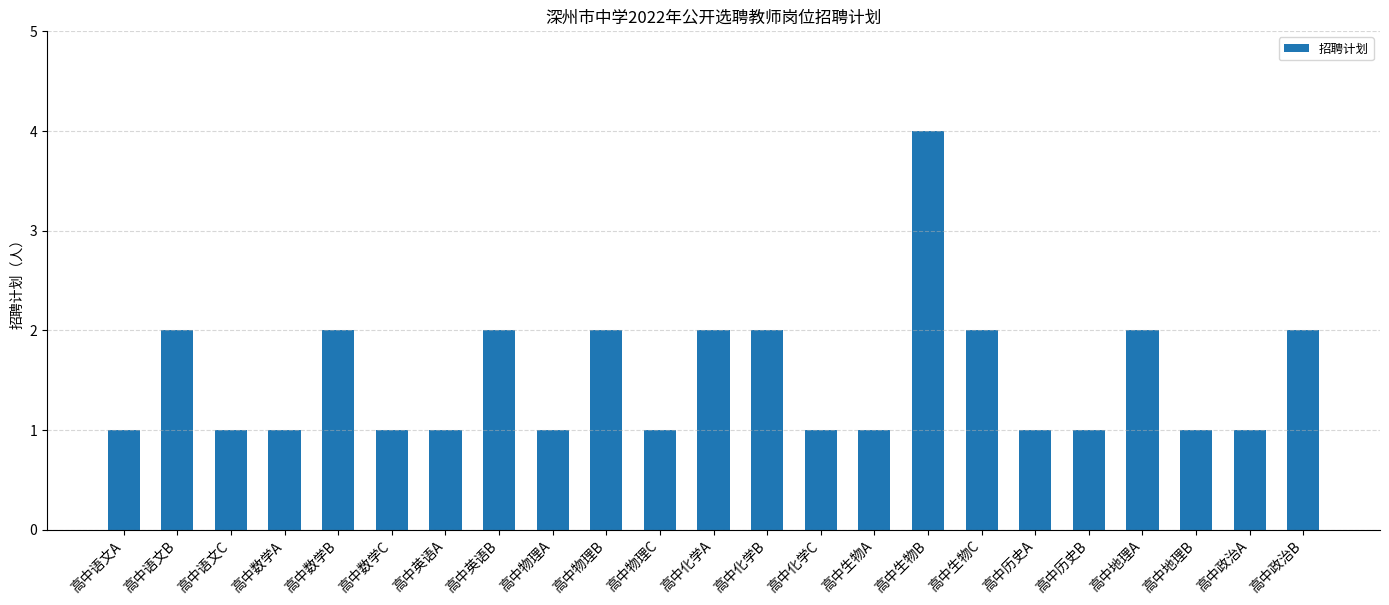

What position from the left is 高中数学B?

5